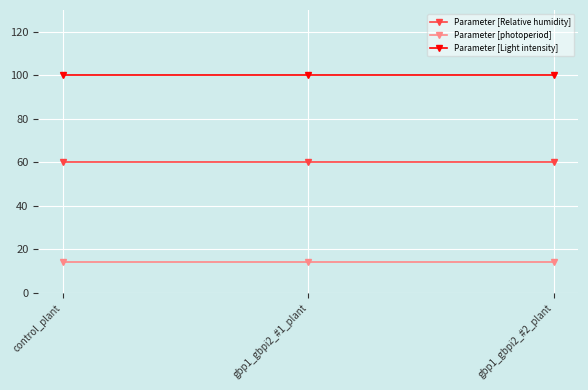

What is the approximate value of Parameter [Relative humidity] at control_plant?

60